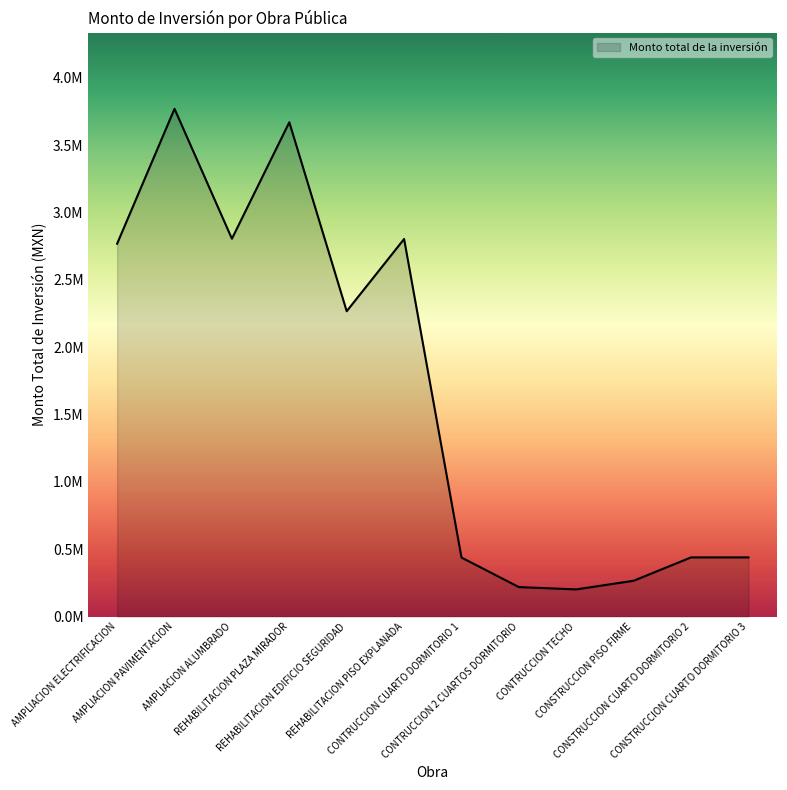

What is the change in value from AMPLIACION PAVIMENTACION to REHABILITACION PISO EXPLANADA?

-966185.7